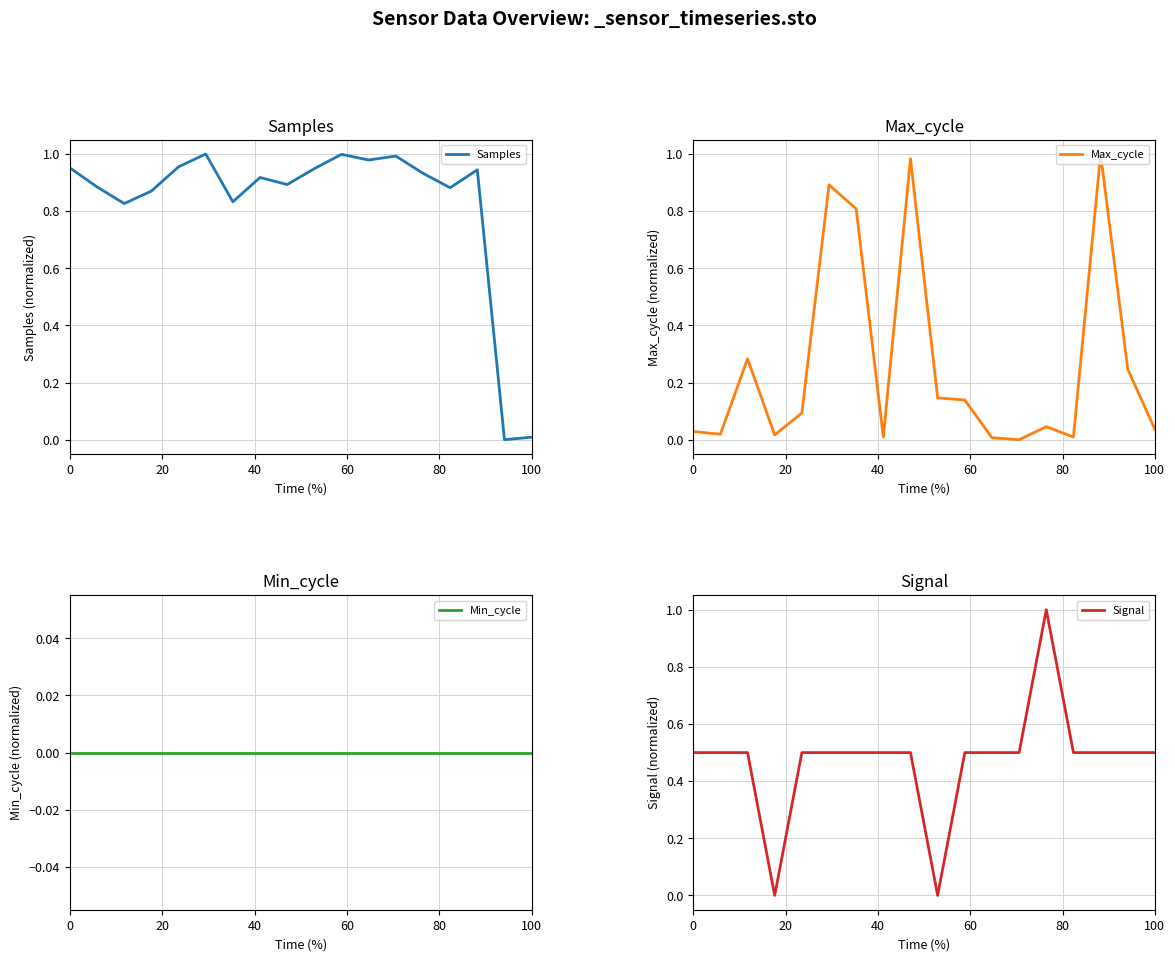

Is it true that Signal equals 0.1 at 7?

False